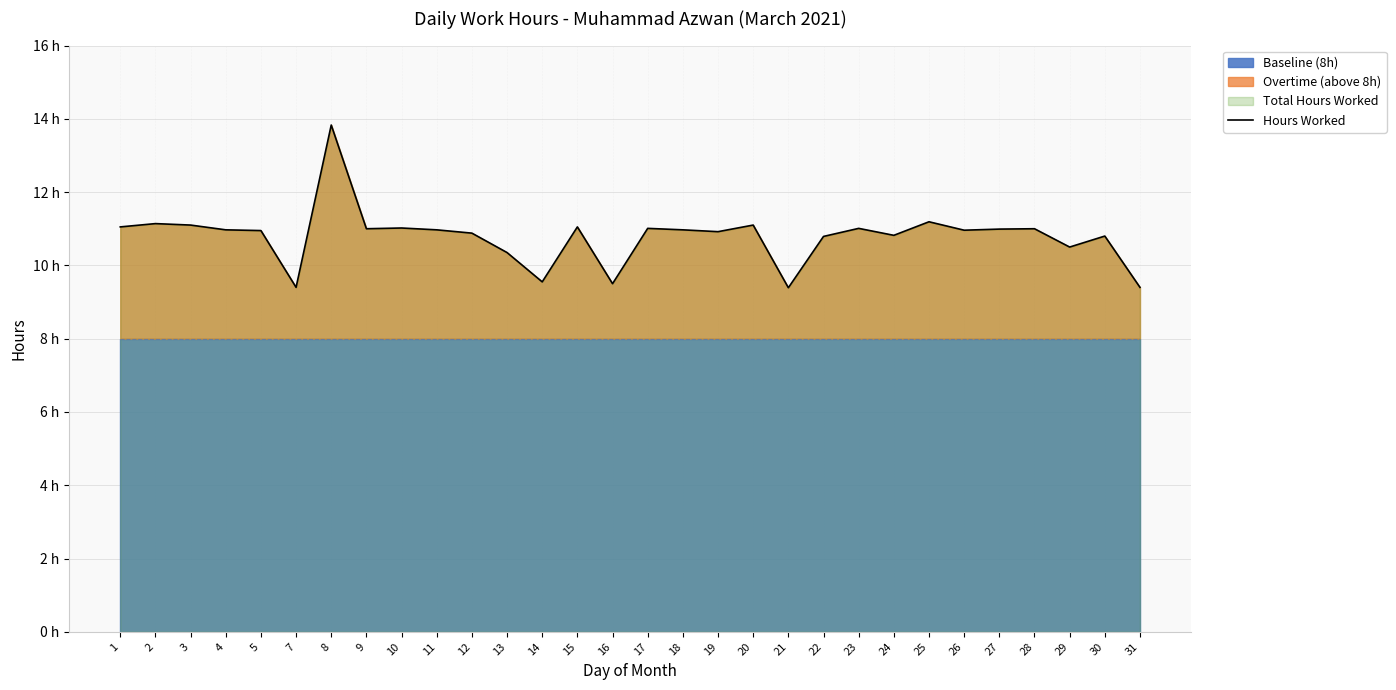

Where is the first local minimum?

7